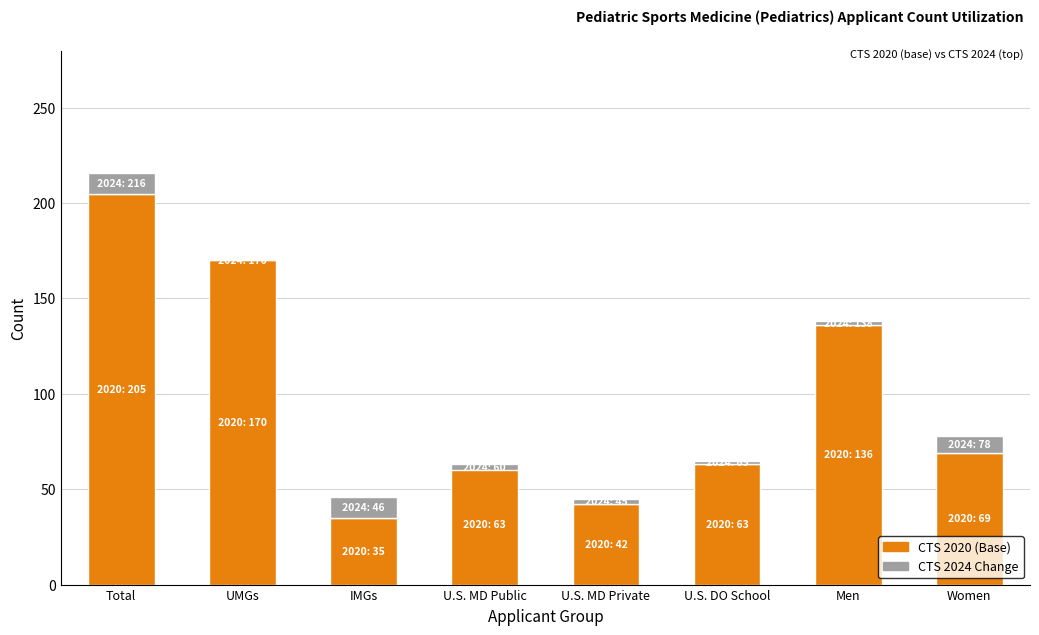

What is the sum of all CTS 2024 vs 2020 Diff values?

41